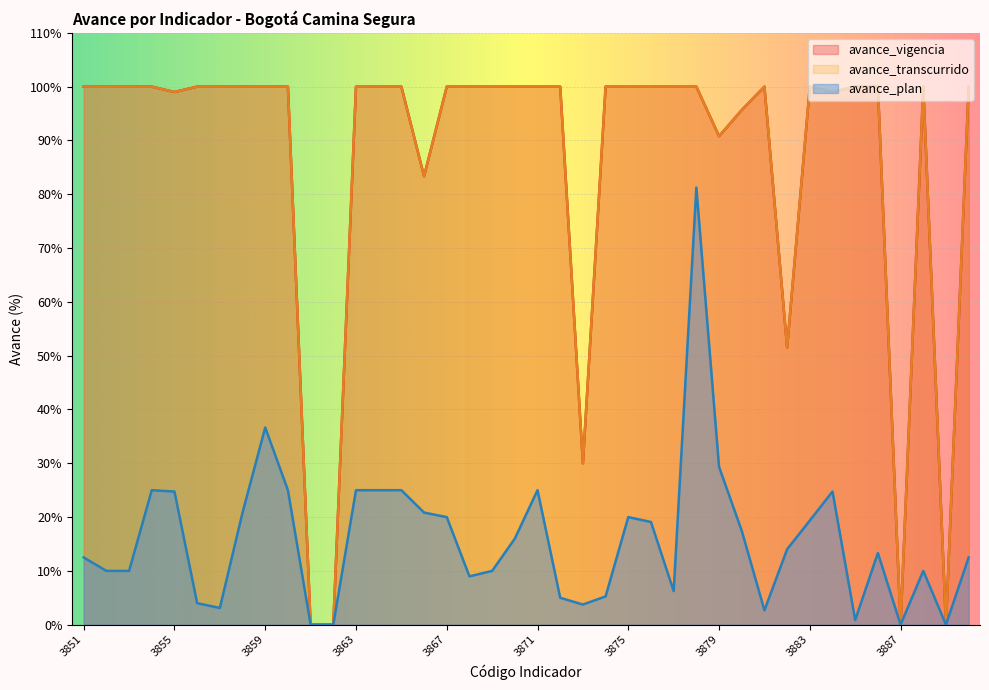

At how many categories does at least one series exceed 34?

35